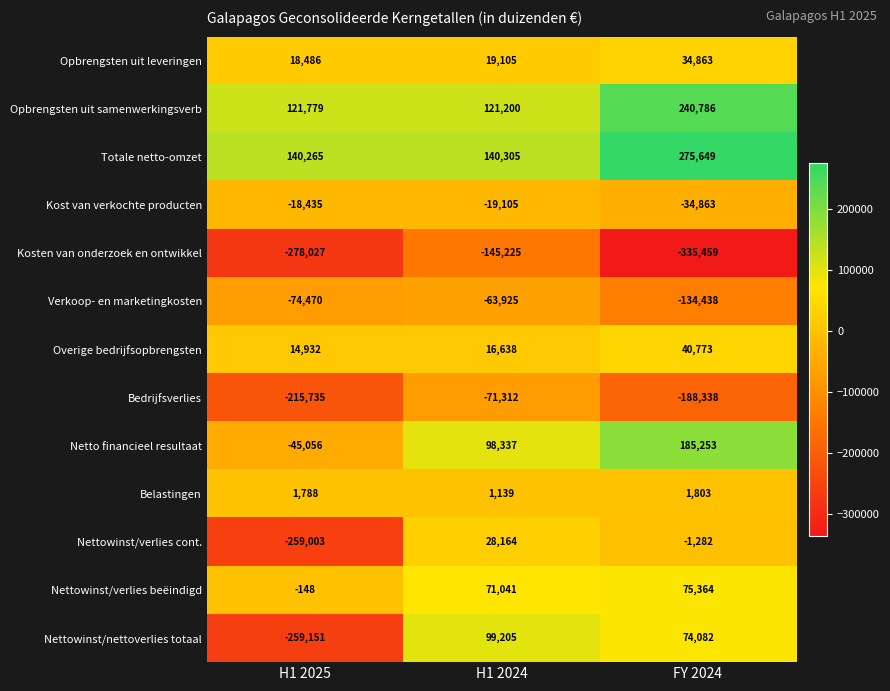

The value of Overige bedrijfsopbrengsten at H1 2025 is 21014. True or false?

False